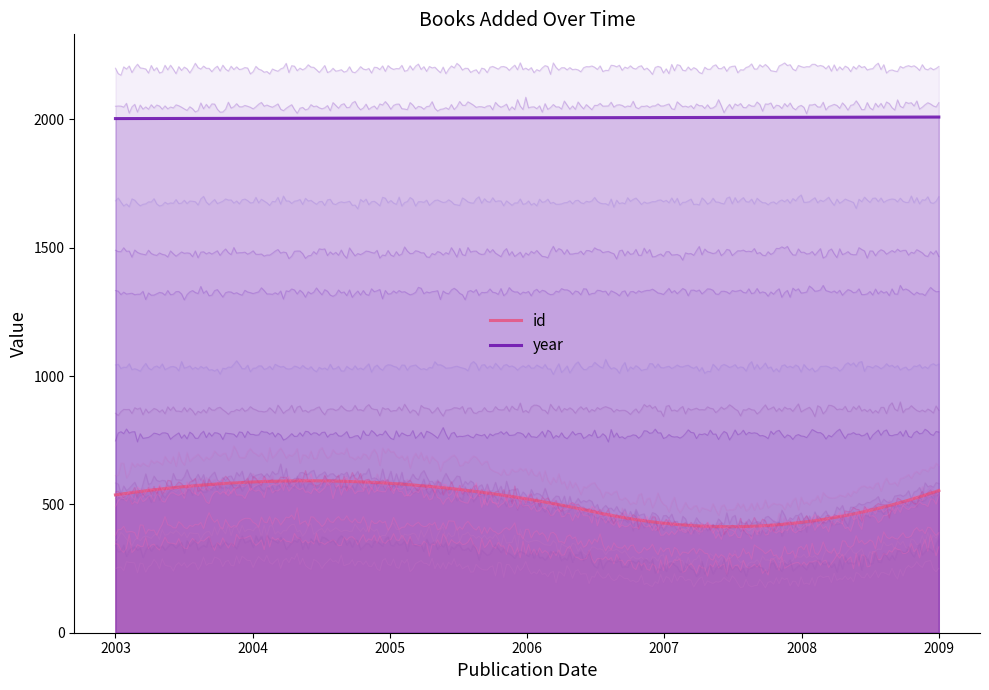

What position from the left is 15/10/2003?

2